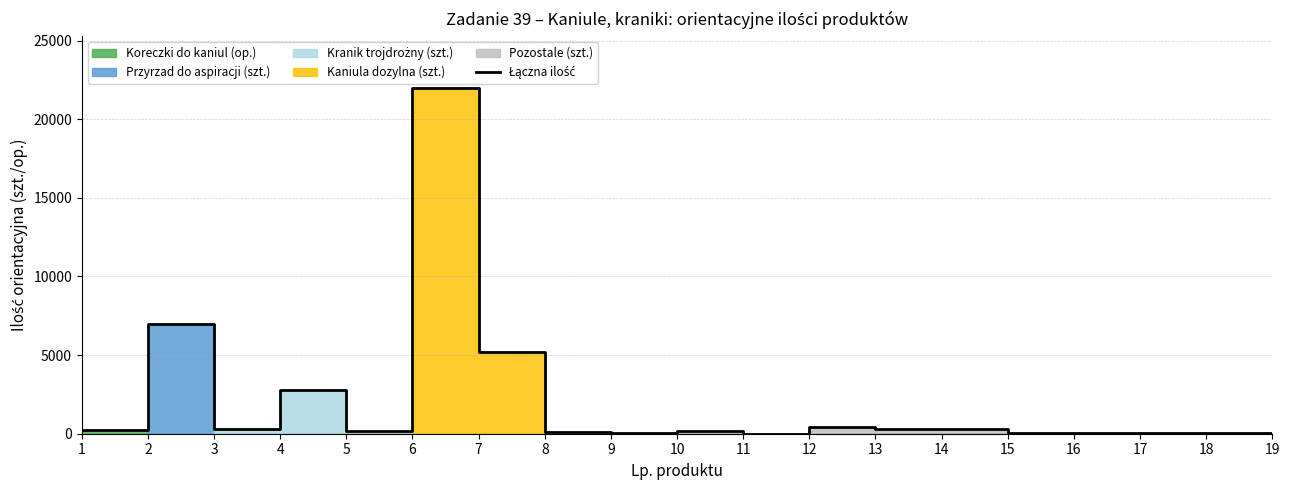

Is it true that the value at 6 is 8835?

False